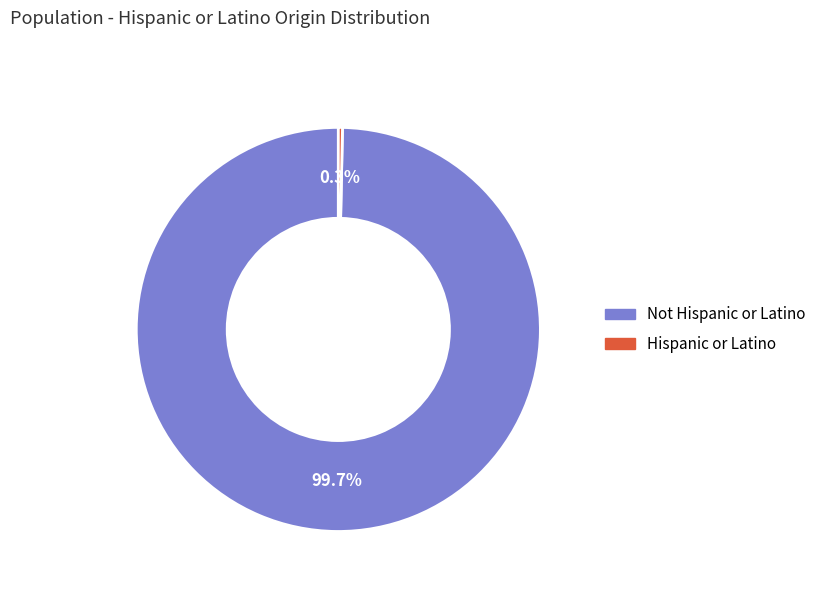

The Hispanic or Latino slice represents 11% of the pie. True or false?

False